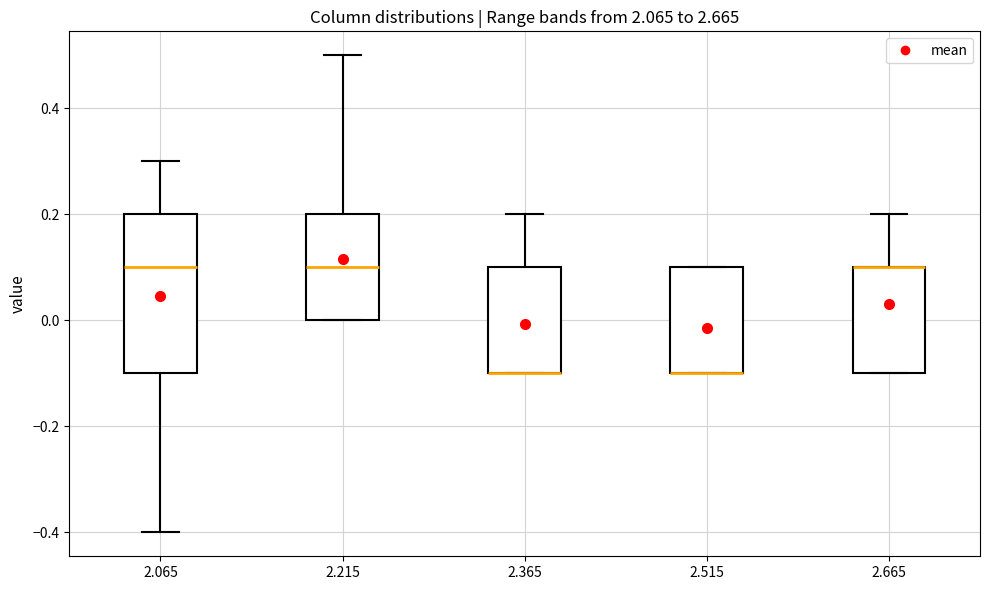

Reading left to right, transcribe this box plot: for each box, give where its median line is, the range the box spans, and where its two whiskers end, as read against the y-axis. The values are not printed on the chart, so give them approximately, as read against the axis.

2.065: median 0.1, box -0.1 to 0.2, whiskers -0.4 to 0.3
2.215: median 0.1, box 0.0 to 0.2, whiskers 0.0 to 0.5
2.365: median -0.1 (drawn on the box's lower edge), box -0.1 to 0.1, whiskers -0.1 to 0.2
2.515: median -0.1 (drawn on the box's lower edge), box -0.1 to 0.1, whiskers -0.1 to 0.1
2.665: median 0.1 (drawn on the box's upper edge), box -0.1 to 0.1, whiskers -0.1 to 0.2